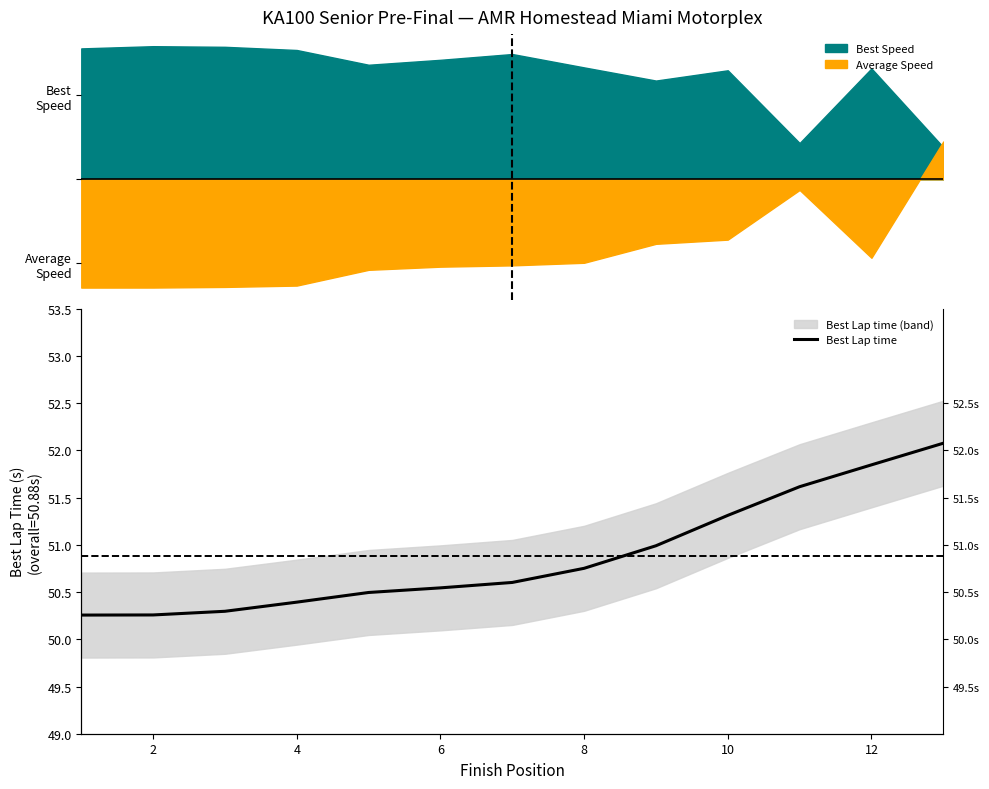

Reading left to right, list all the values displayed in this chart.

50.3	50.3	50.3	50.4	50.5	50.5	50.6	50.8	51.0	51.3	51.6	51.8	52.1